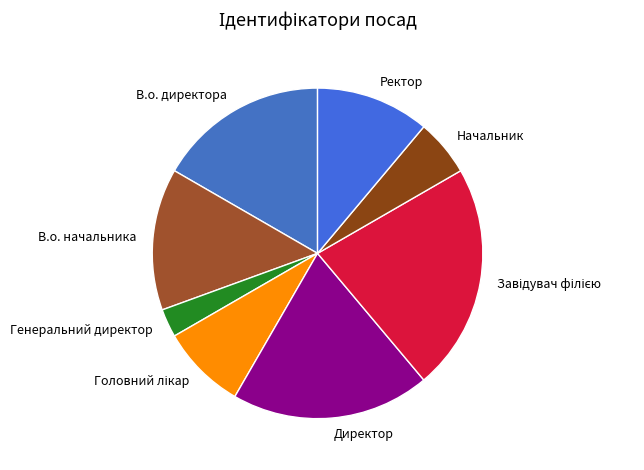

Which slice is the smallest?

Генеральний директор